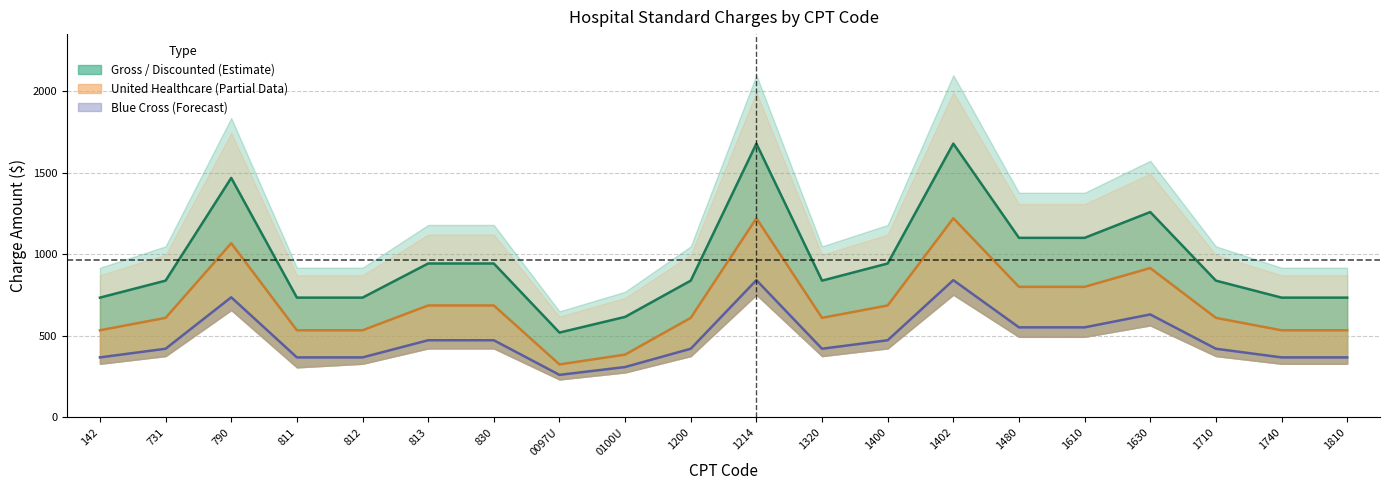

Reading left to right, transcribe all the data shown in this chart.

GROSS CHARGE: 734	838	1467	734	734	943	943	520	616	838	1677	838	943	1677	1100	1100	1258	838	734	734
DISCOUNTED CASH PRICE: 368	421	736	368	368	473	473	261	309	421	841	421	473	841	552	552	631	421	368	368
DE-IDENTIFIED MINIMUM NEGOTIATED PRICE: 534	610	1067	534	534	686	686	325	385	610	1220	610	686	1220	800	800	915	610	534	534